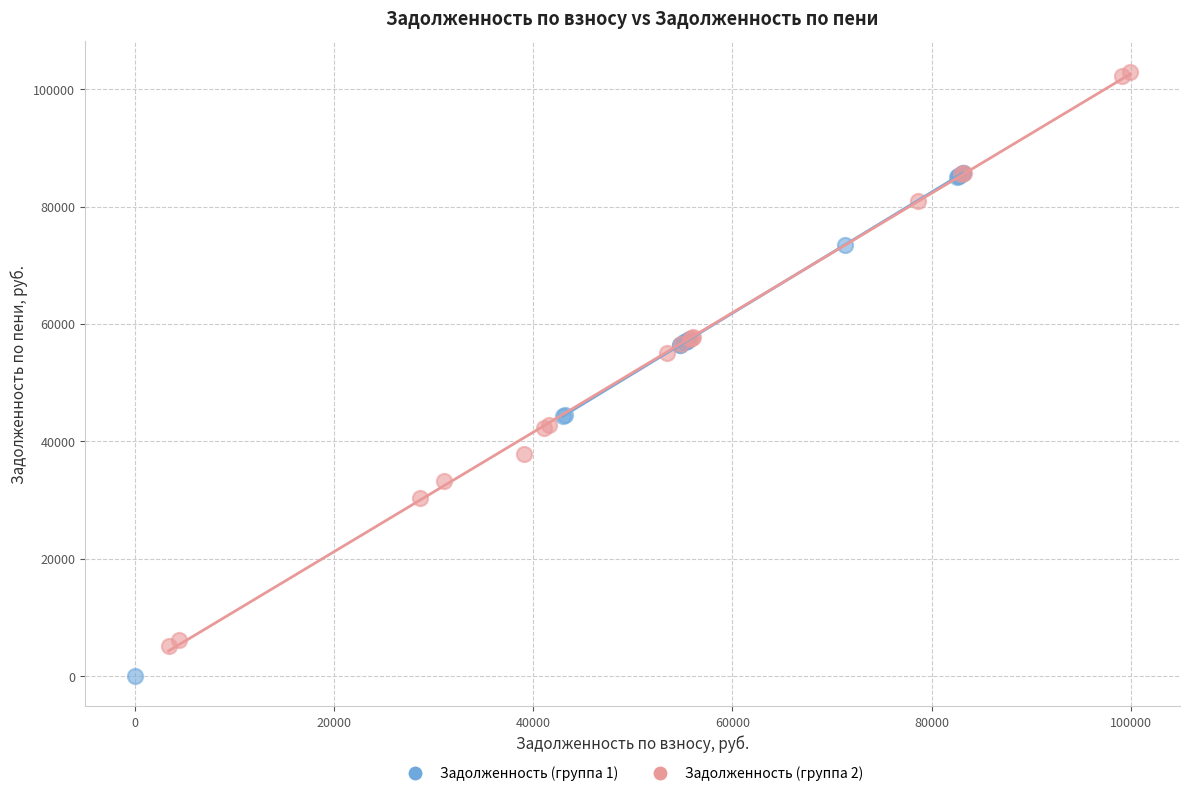

What are all the series names shown in the legend?

Задолженность (группа 1), Задолженность (группа 2)